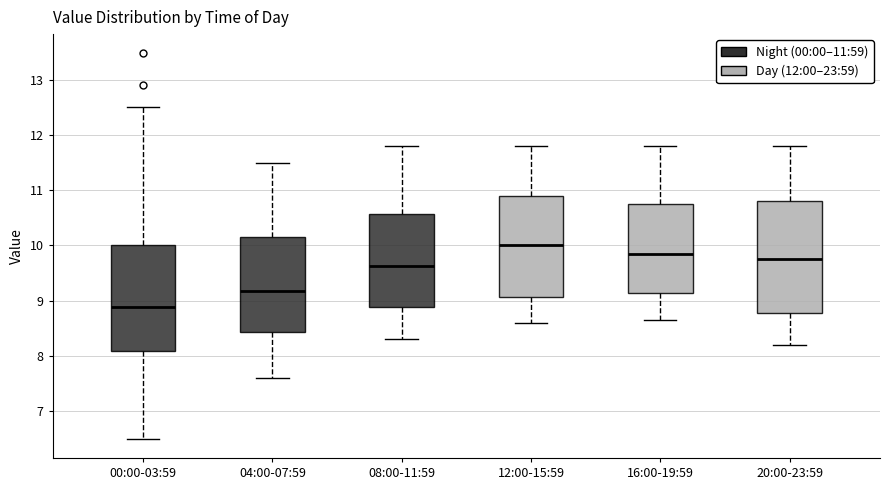

Which box is the tallest, from its lower edge to its upper edge?

20:00-23:59